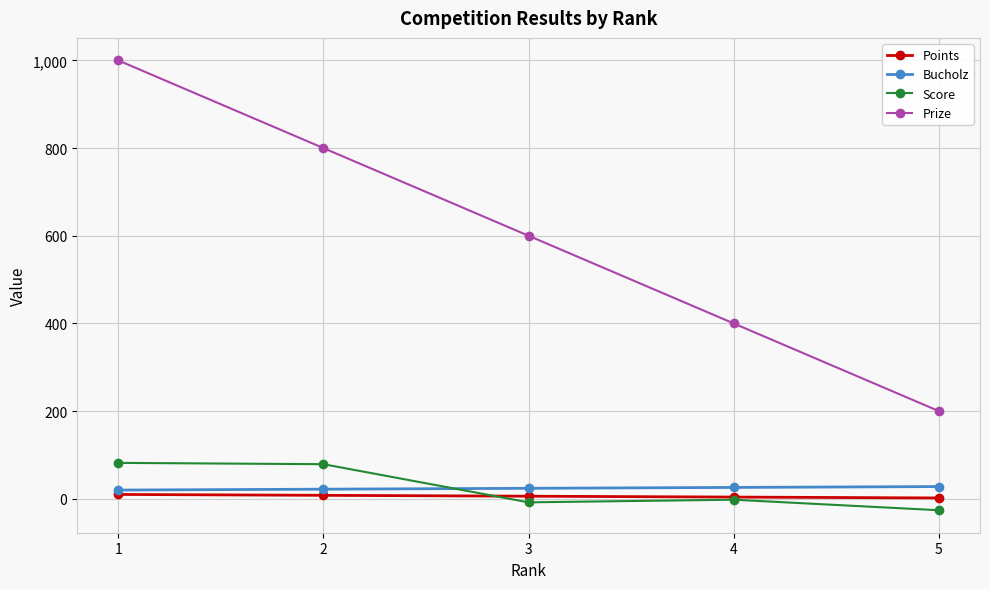

True or false: Prize has more than 0 points higher than both neighbors.

False